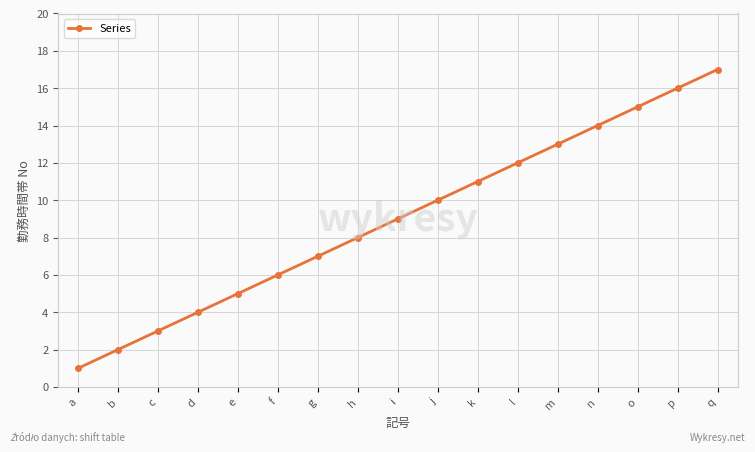

What is the change in value from d to i?

+5